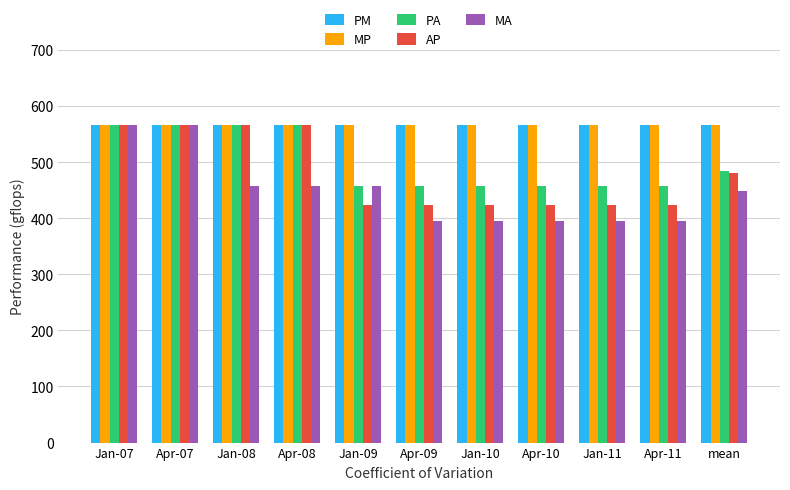

Read the PM value at mean.

565.5